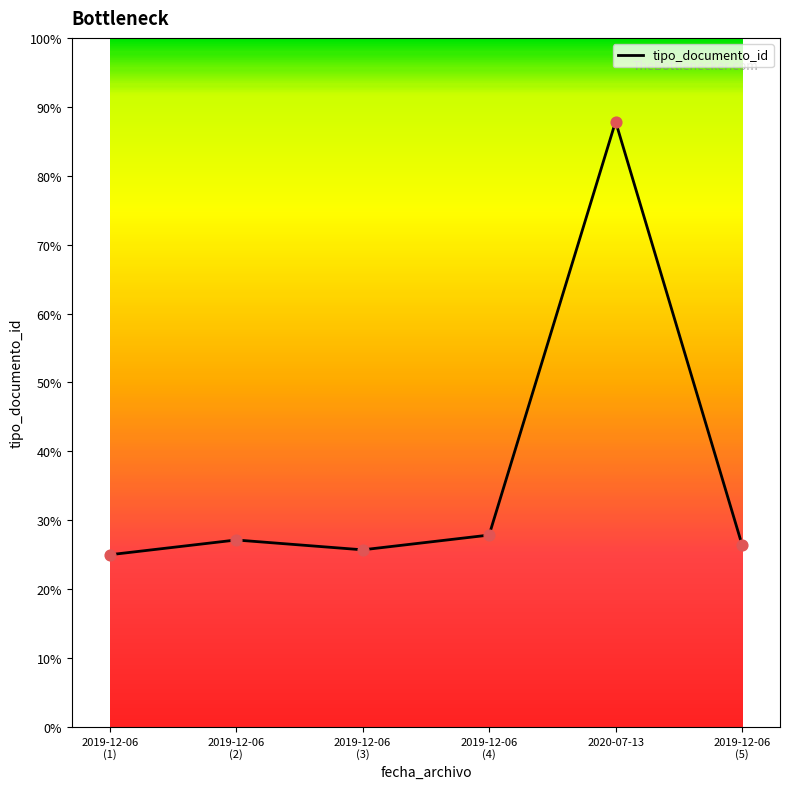

Is this an area chart (filled region under the line)?

No